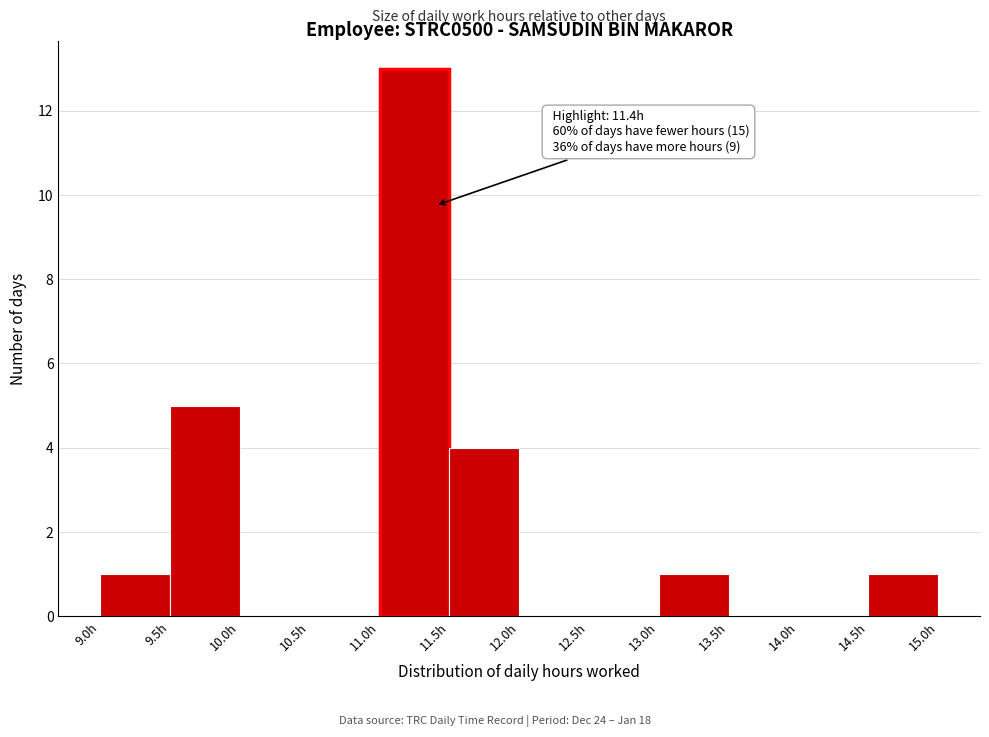

Which range on the x-axis has the tallest bar?

11.0 to 11.5